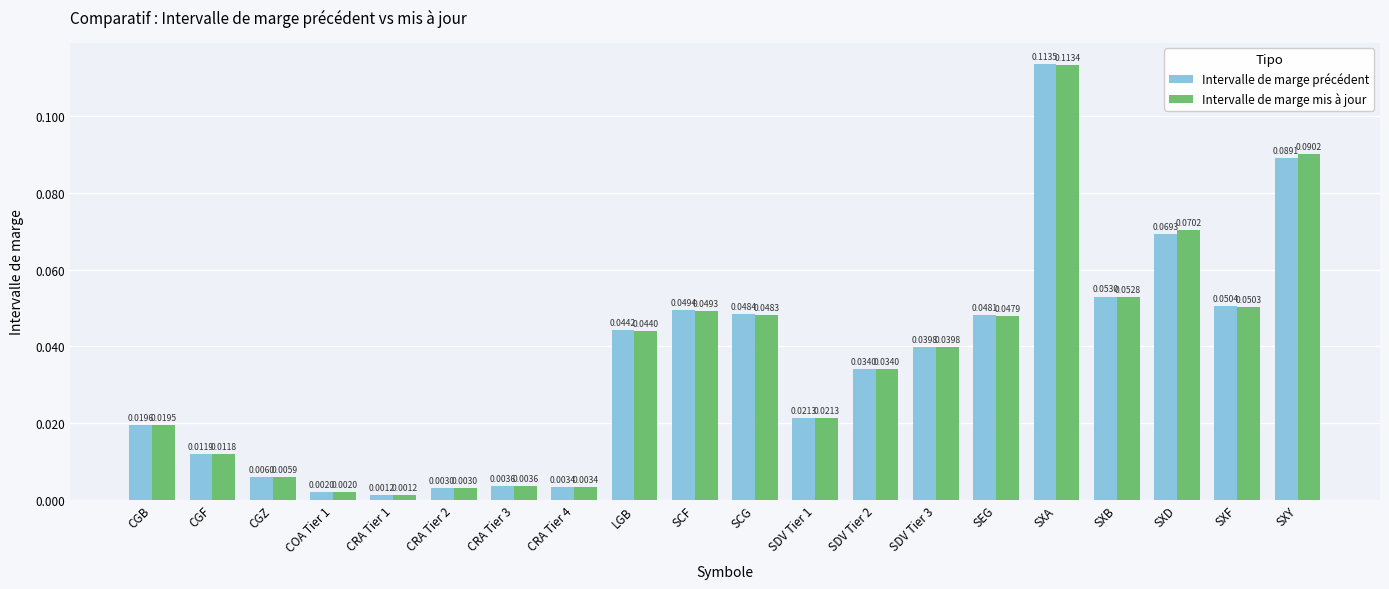

Where is Intervalle de marge précédent nearest to the value 0?

CRA Tier 1